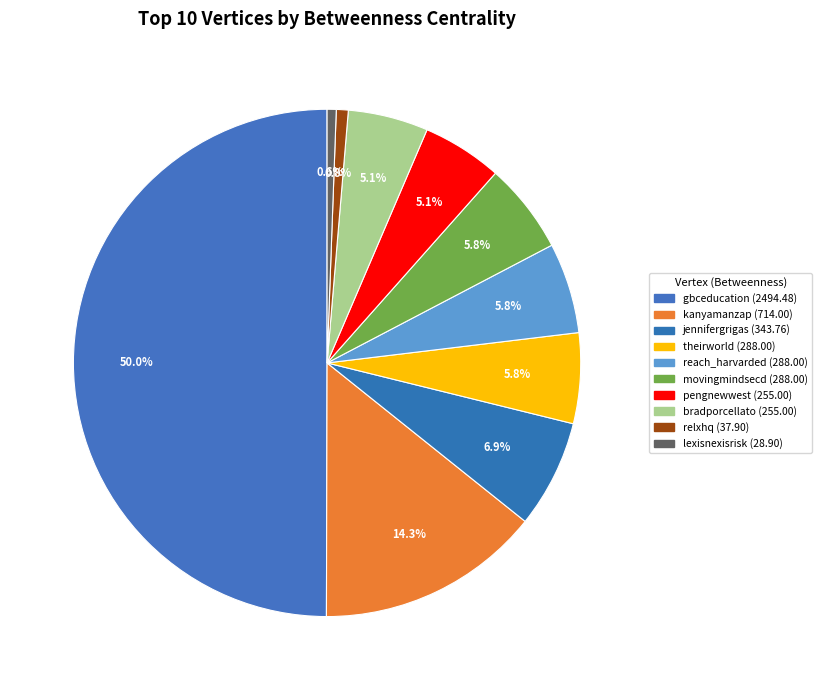

What is the largest slice in the pie chart?

gbceducation